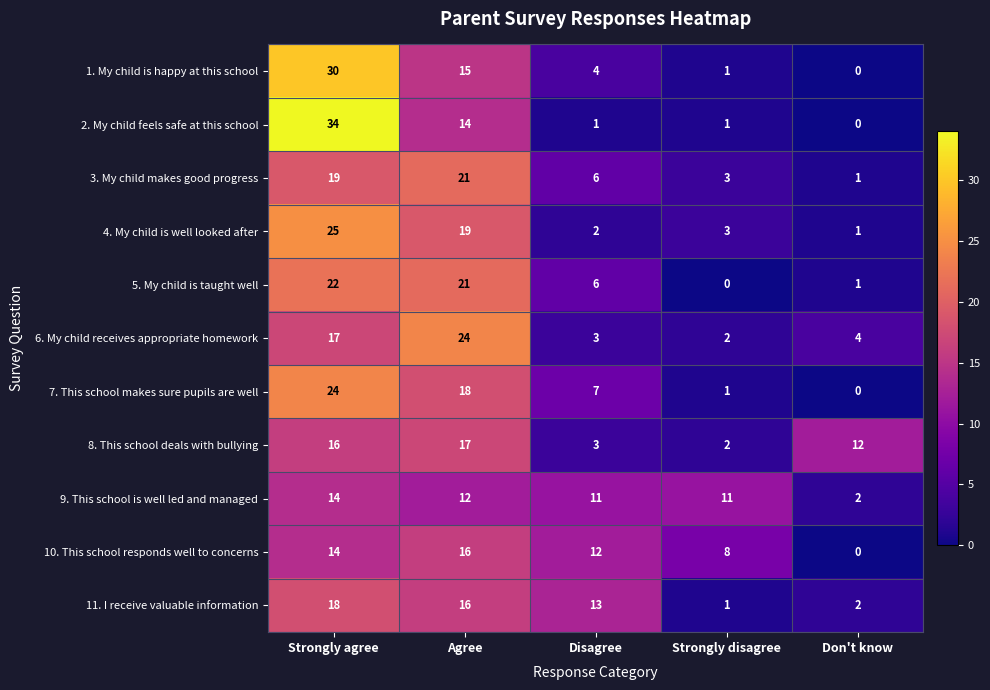

Where does the 1. My child is happy at this school series first go above 4?

Strongly agree